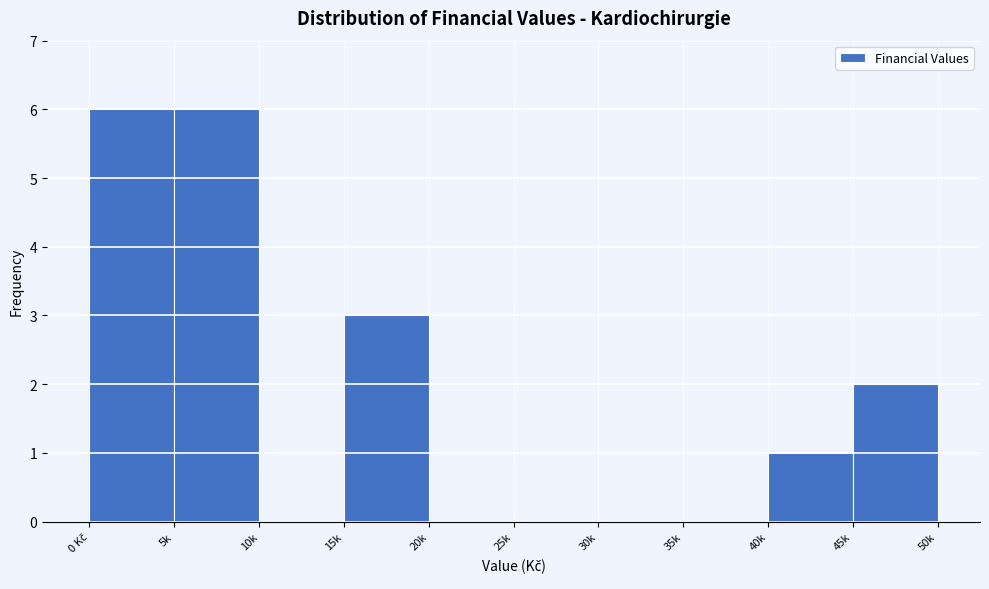

What is the greatest value displayed?

6